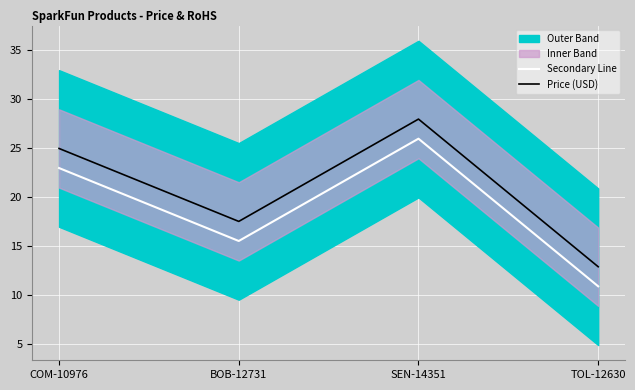

True or false: Price (USD) has a value of 27.9 at SEN-14351.

True